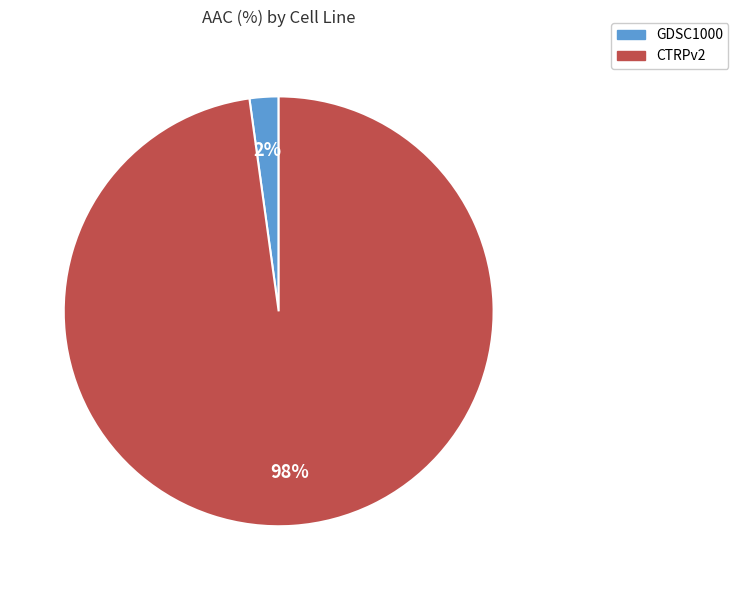

Rank the categories by value from highest to lowest.

CTRPv2, GDSC1000